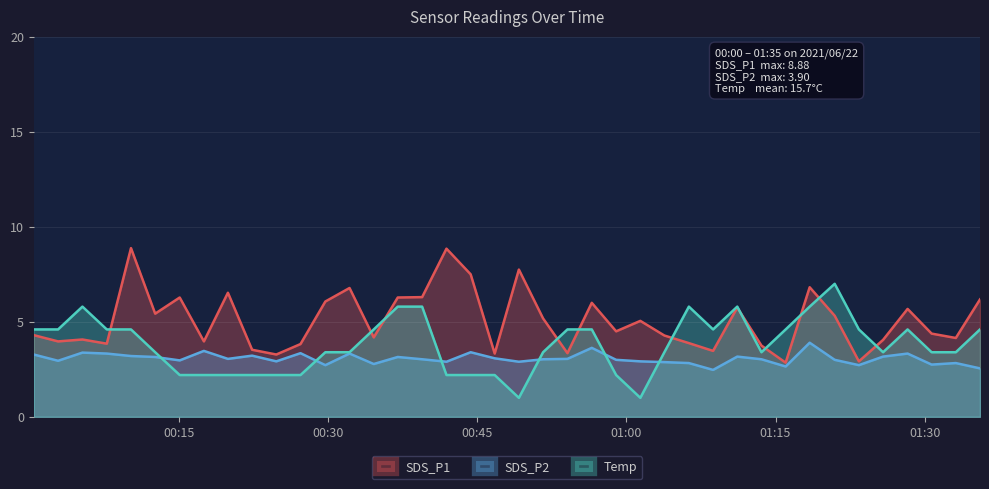

List the series in order of their peak value, highest first.

SDS_P1, Temp, SDS_P2